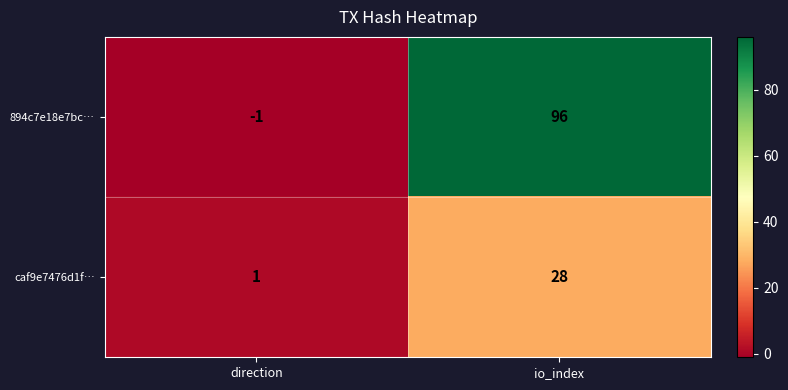

Between direction and io_index, which series saw the biggest shift?

894c7e18e7bc…